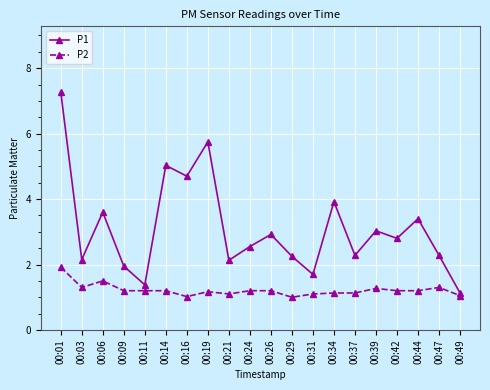

What is the value of the P2 point at the 15th from the left?

1.1